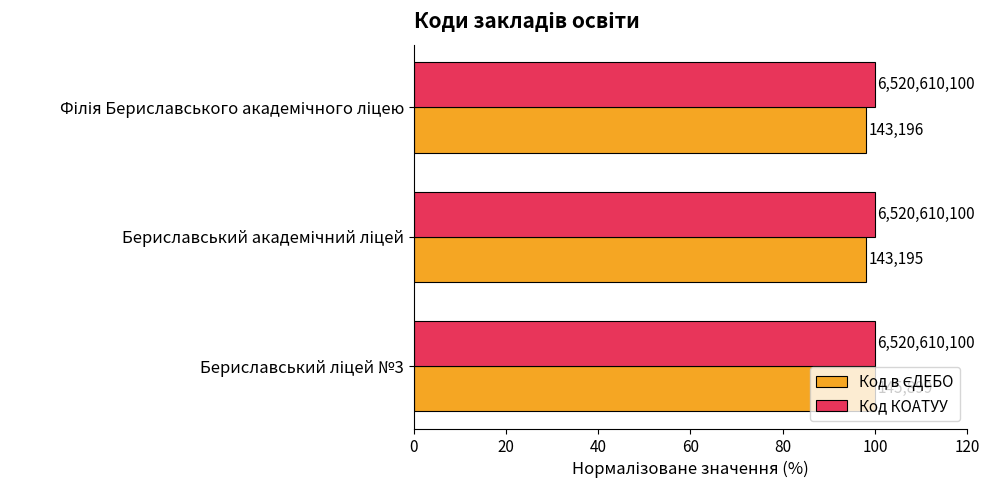

Which series has the largest range (max minus min)?

Код в ЄДЕБО